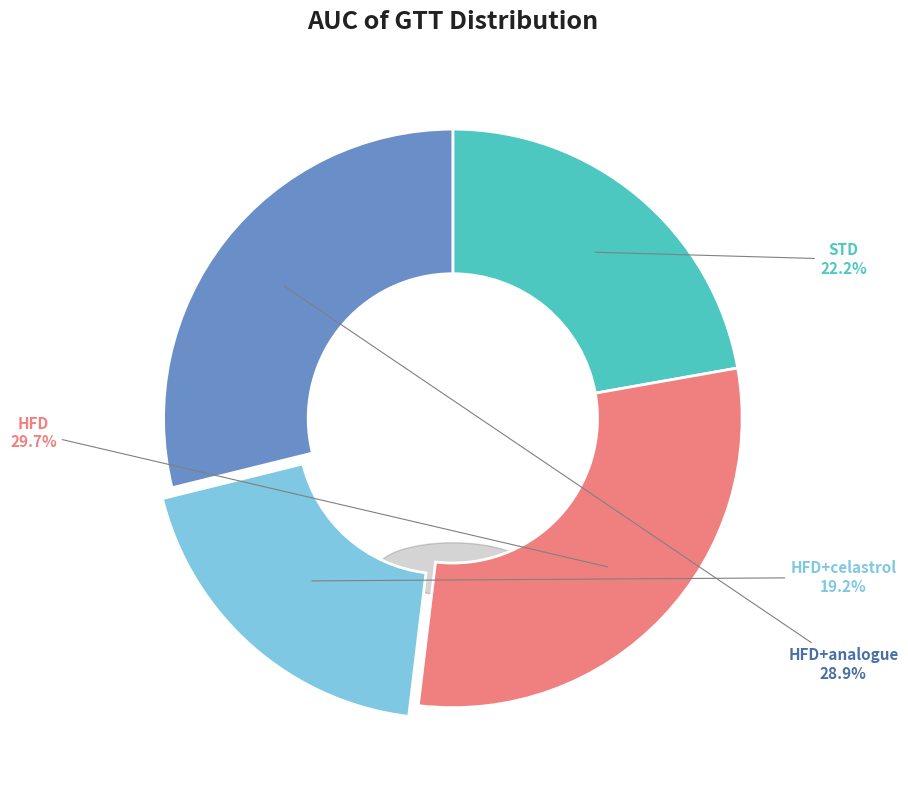

Does HFD+celastrol represent more than half of the total?

No